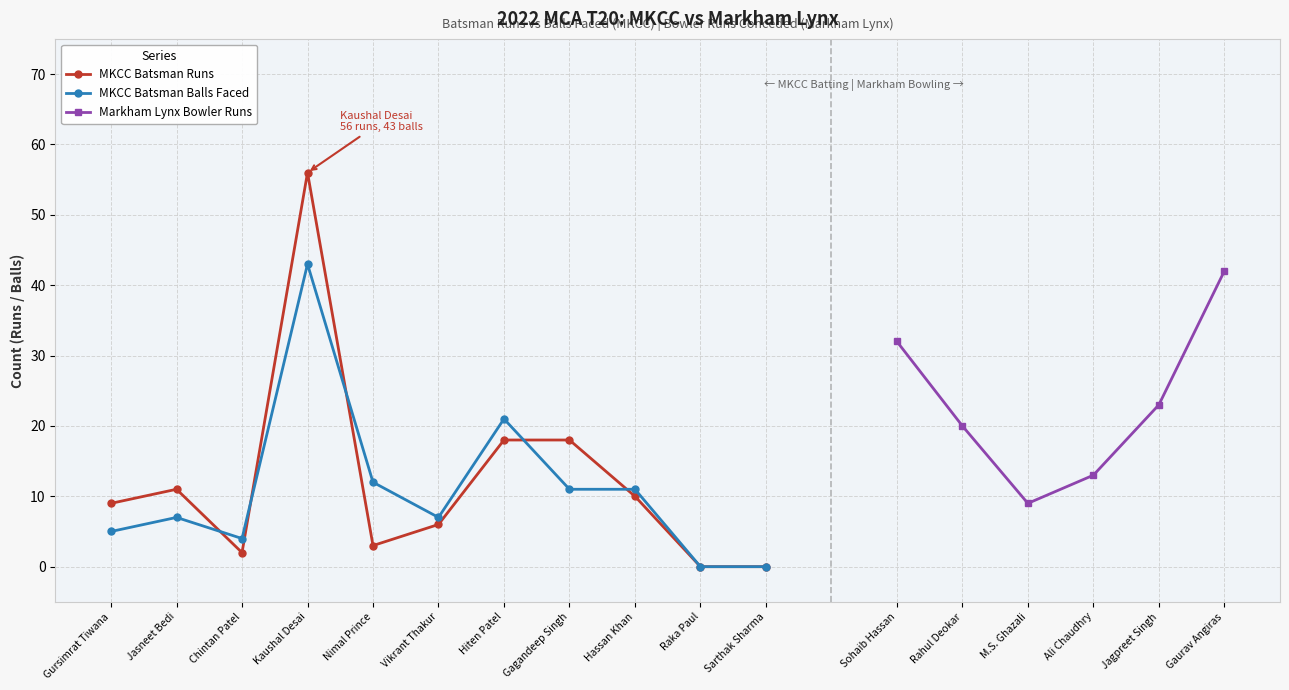

Which category has the lowest value across all series?

Raka Paul